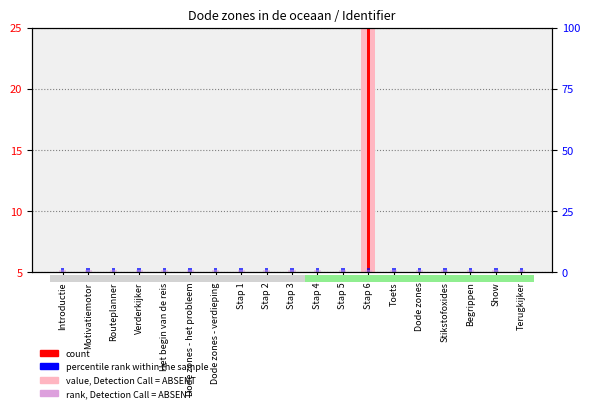

Read the value, Detection Call = ABSENT value at Stap 5.

5.0